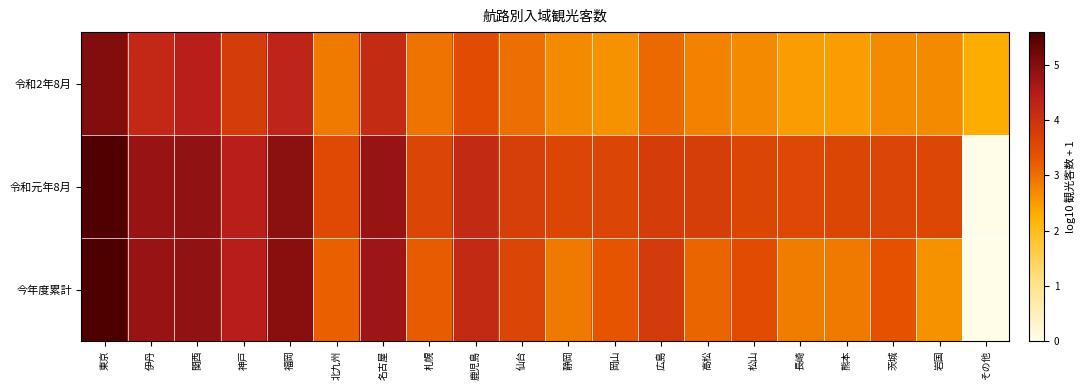

At which category is the sum across all series the highest?

東京